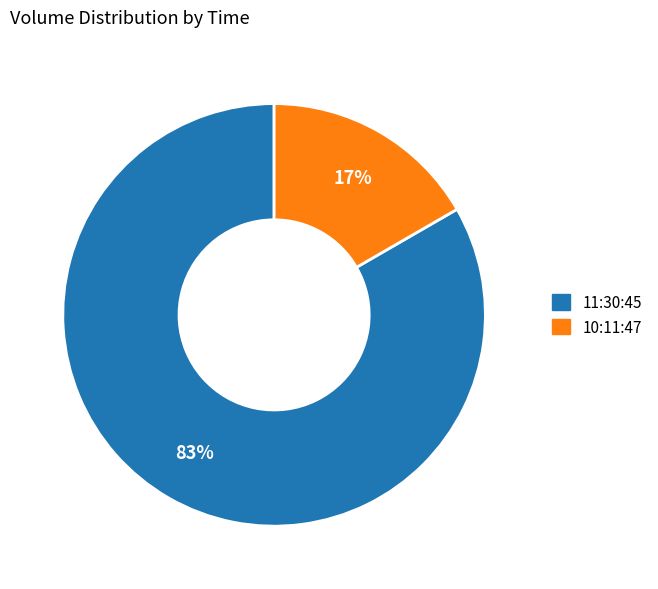

To the nearest percent, what is the combined percentage of 10:11:47 and 11:30:45?

100%